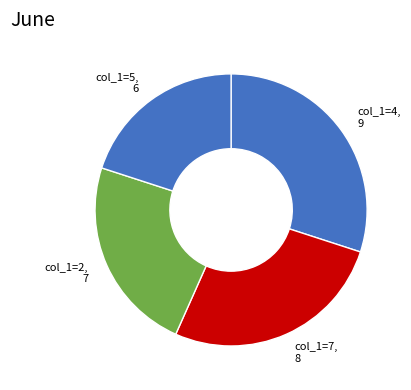

Between col_1=5, 6 and col_1=2, 7, which is larger?

col_1=2, 7